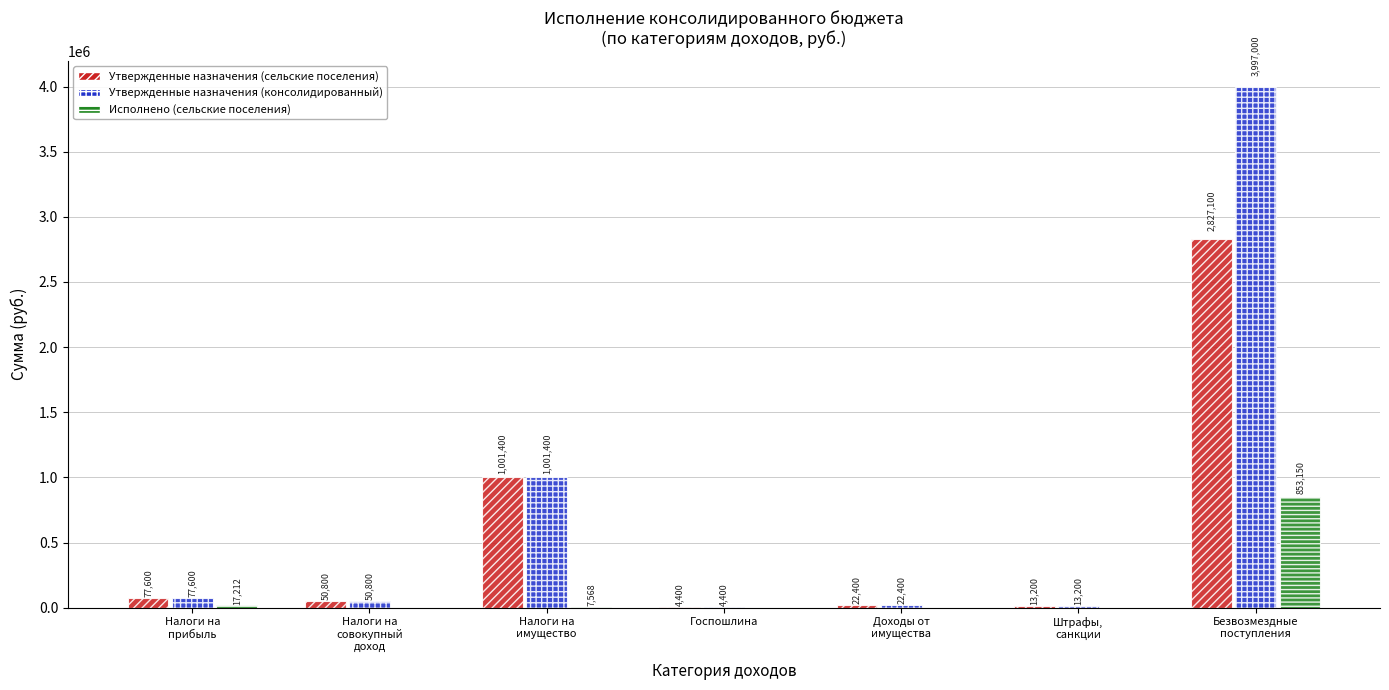

What is the maximum value shown in the chart?

3997000.0